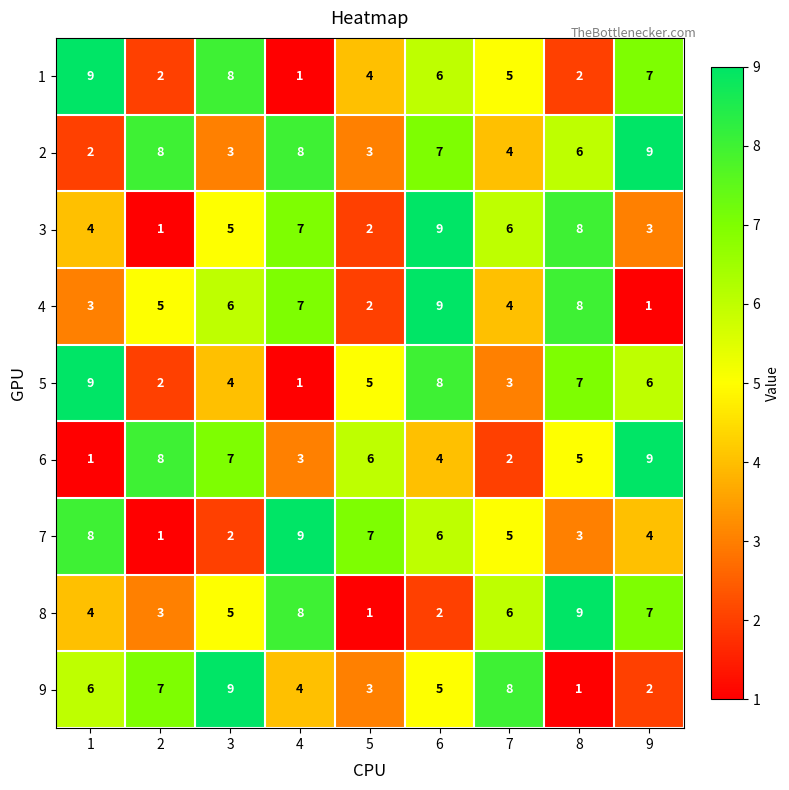

What is the sum of all 4 values?

45